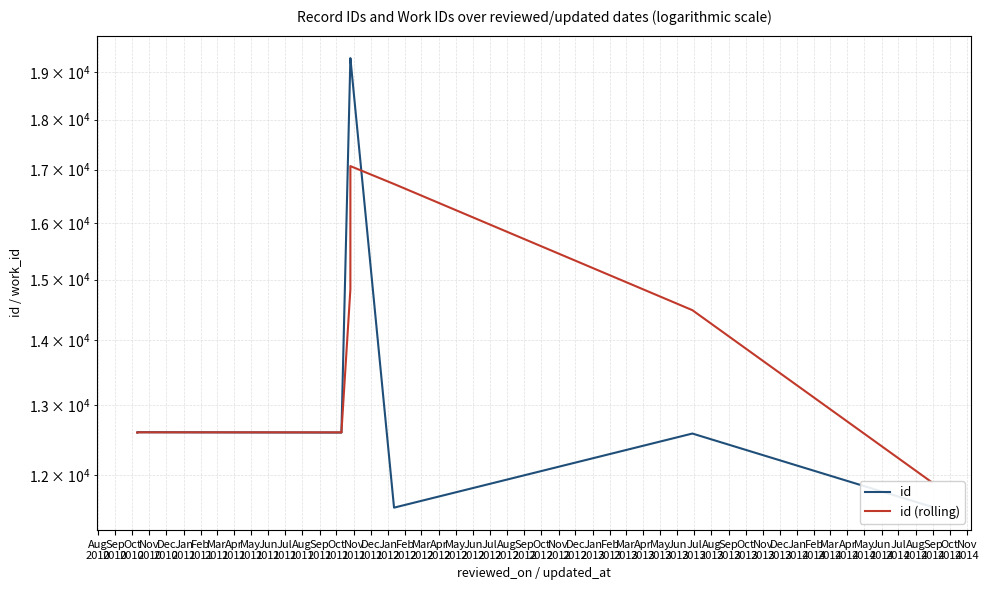

Which series has the widest spread of values?

id